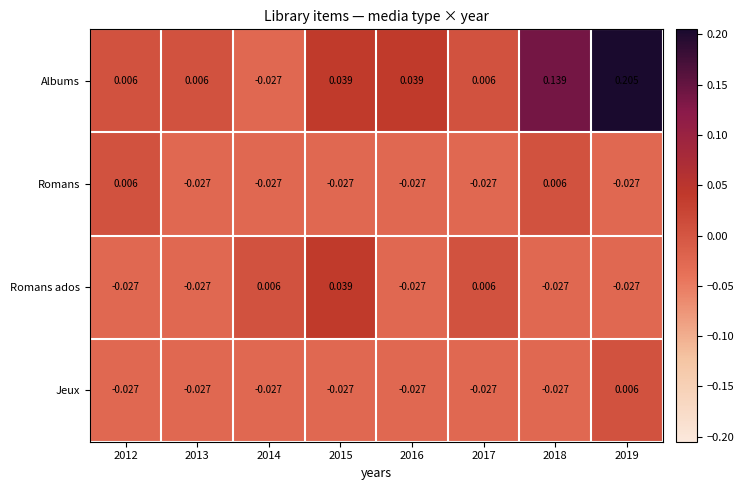

Which series has the largest total across all categories?

Albums